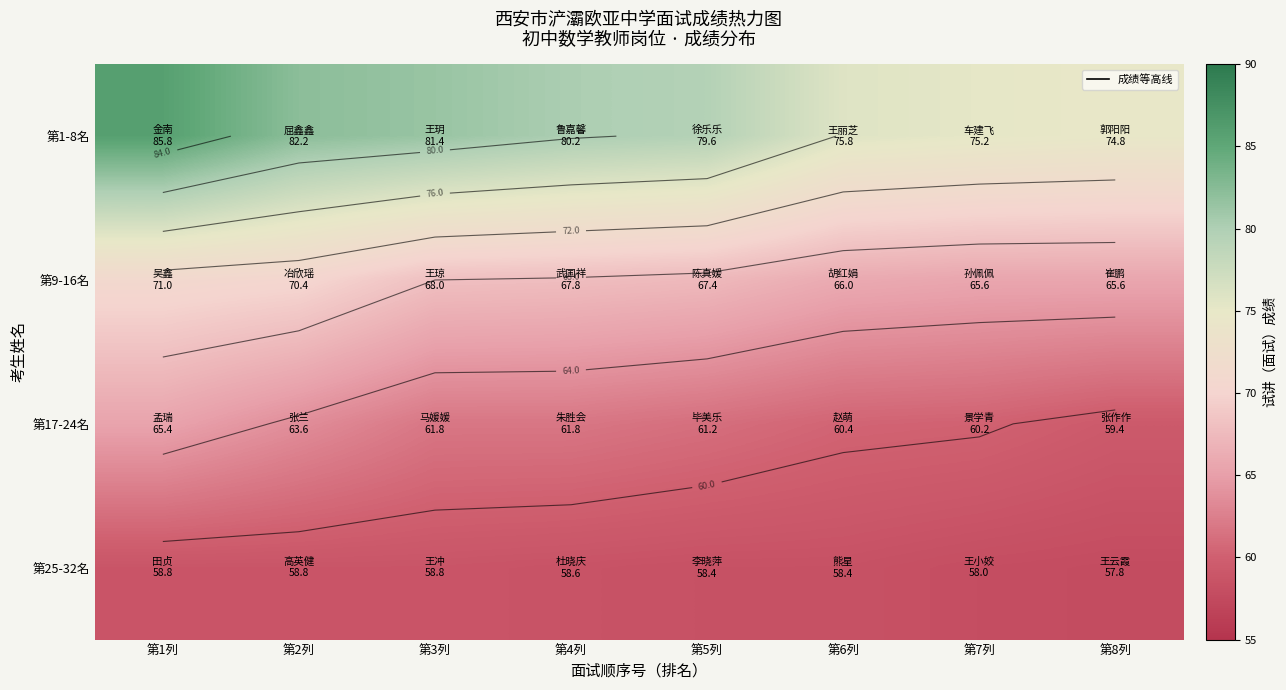

What is the average value of the 第17-24名 series?

61.7